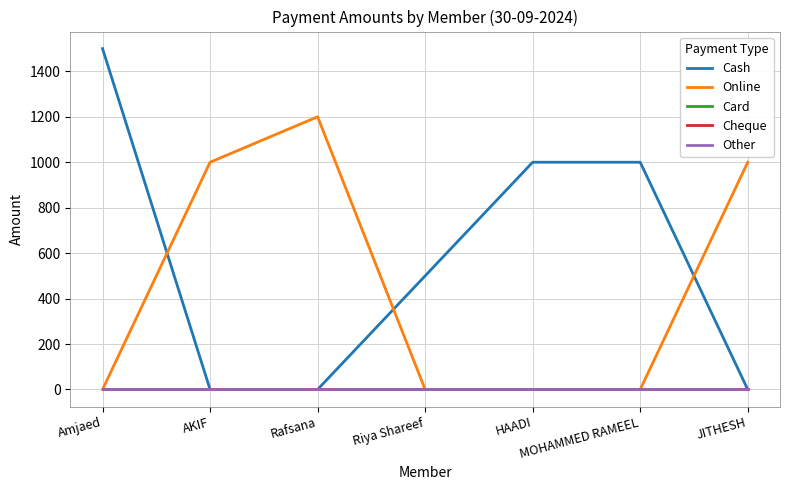

Does the chart have visible grid lines?

Yes